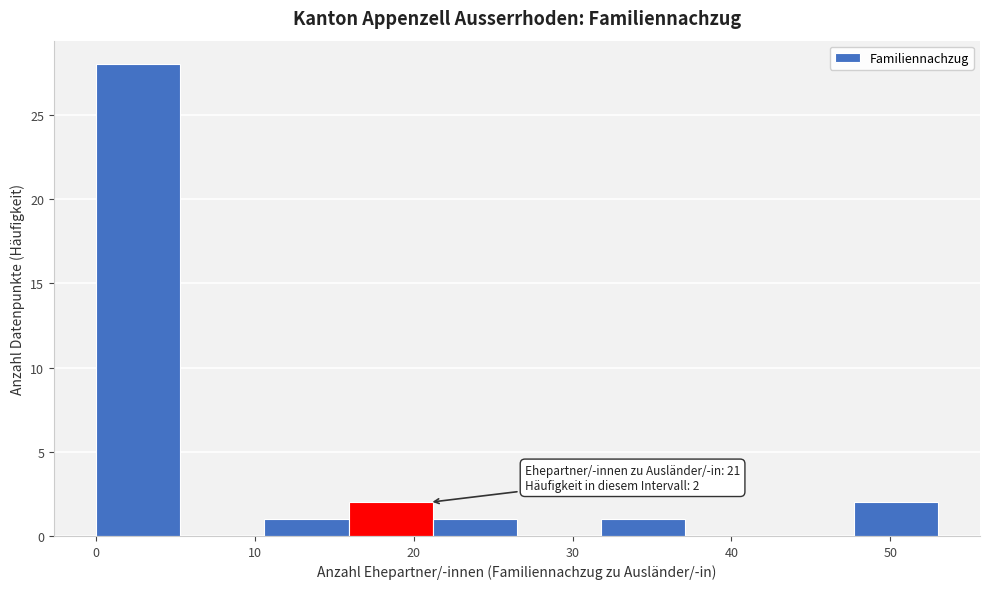

Over which range of the x-axis is the bar tallest?

0.0 to 5.3